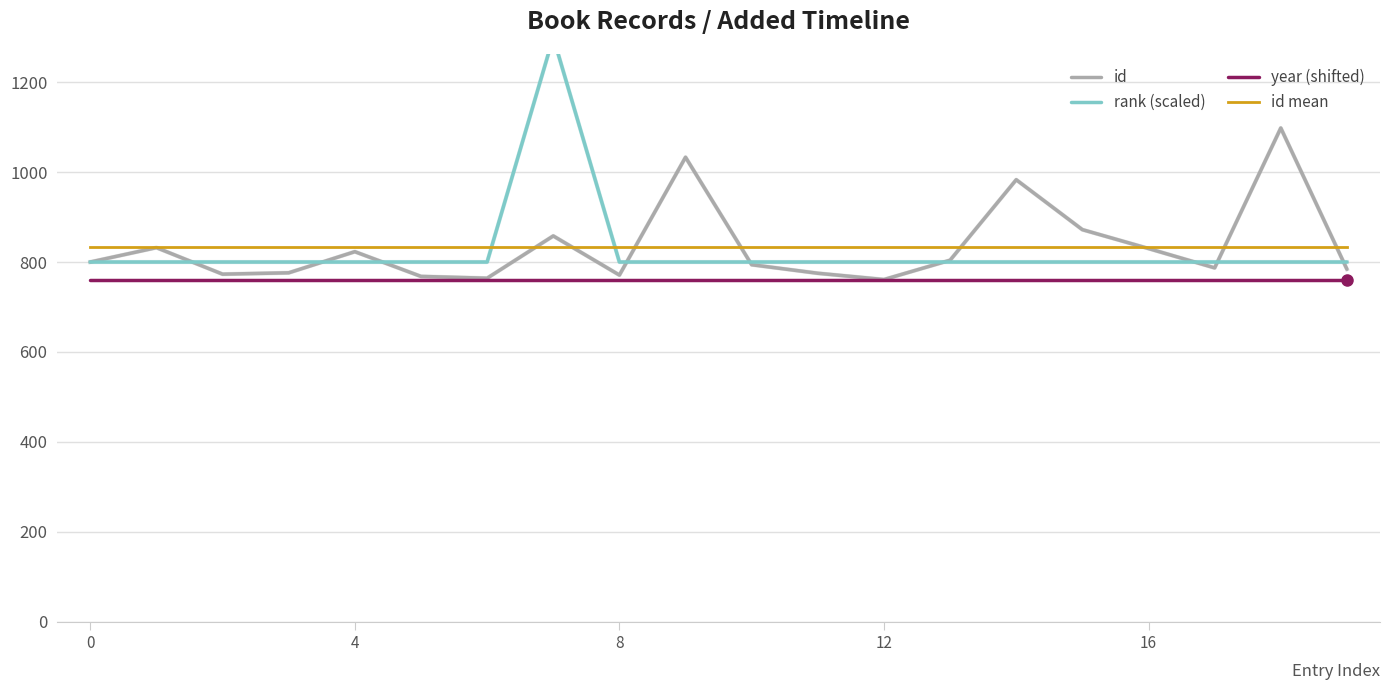

What are all the series names shown in the legend?

id, rank (scaled), year (shifted), id mean